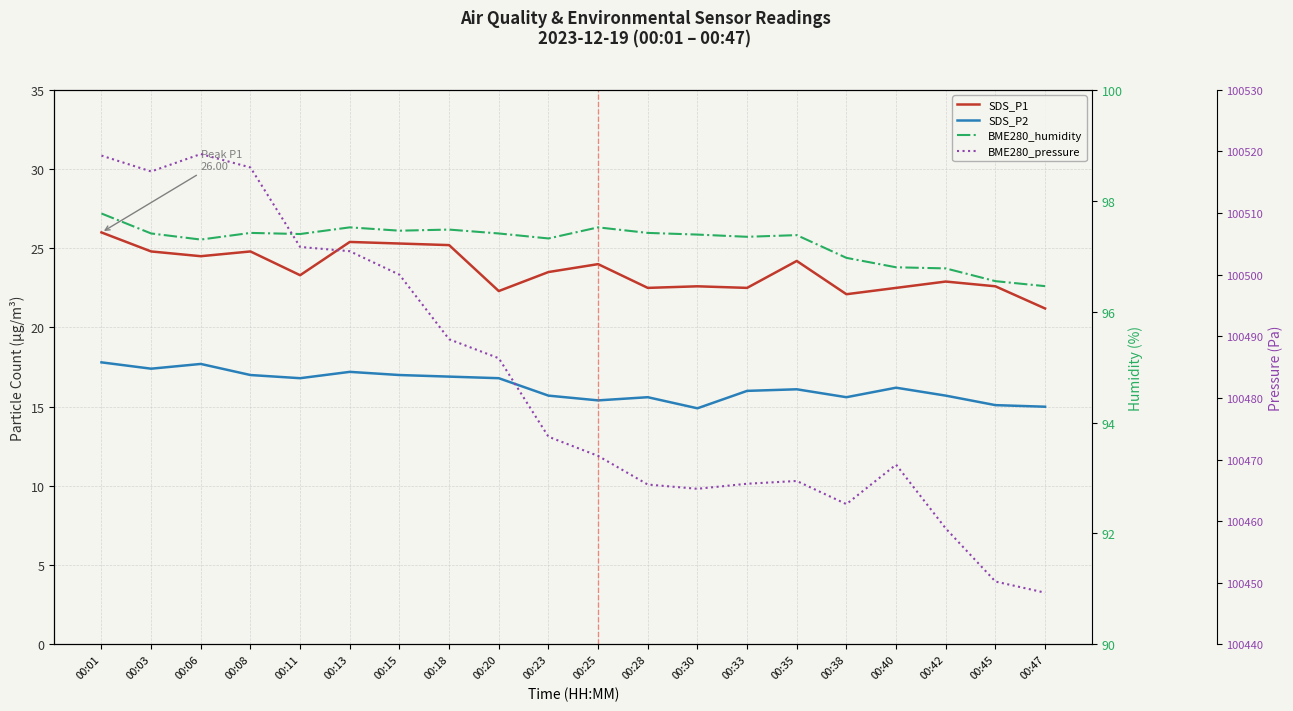

In BME280_humidity, how many points are higher than both neighbors (excluding endpoints)?

5